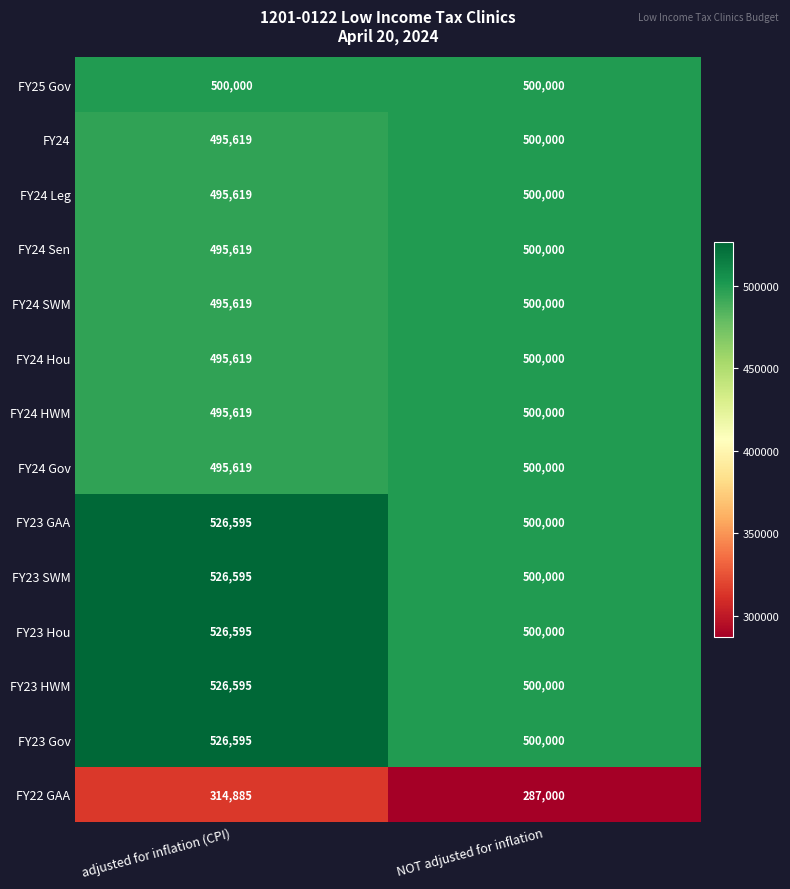

Rank the categories by FY24 SWM value from lowest to highest.

adjusted for inflation (CPI), NOT adjusted for inflation